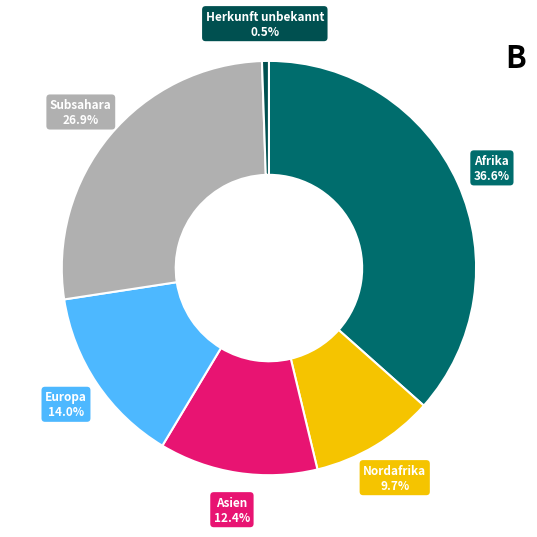

To the nearest percent, what is the difference between the largest and smallest slice percentages?

36%